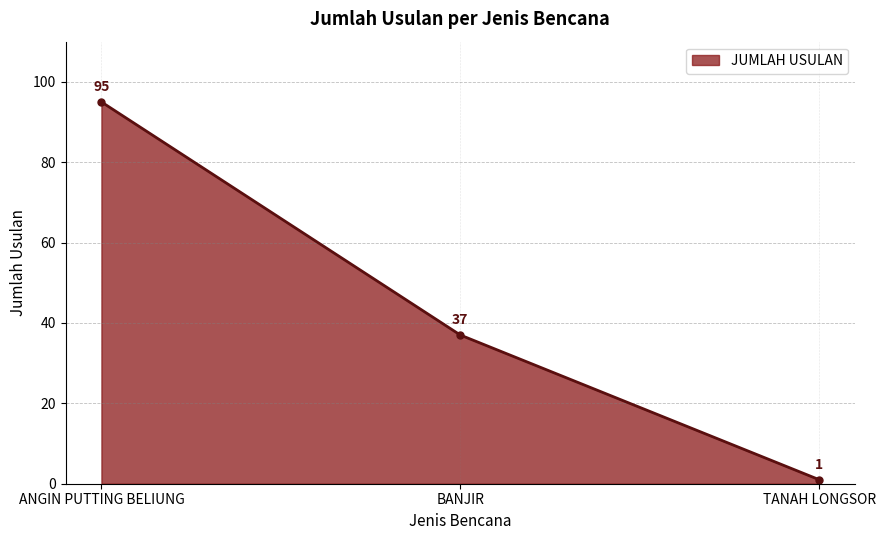

Rank the categories by value from highest to lowest.

ANGIN PUTTING BELIUNG, BANJIR, TANAH LONGSOR